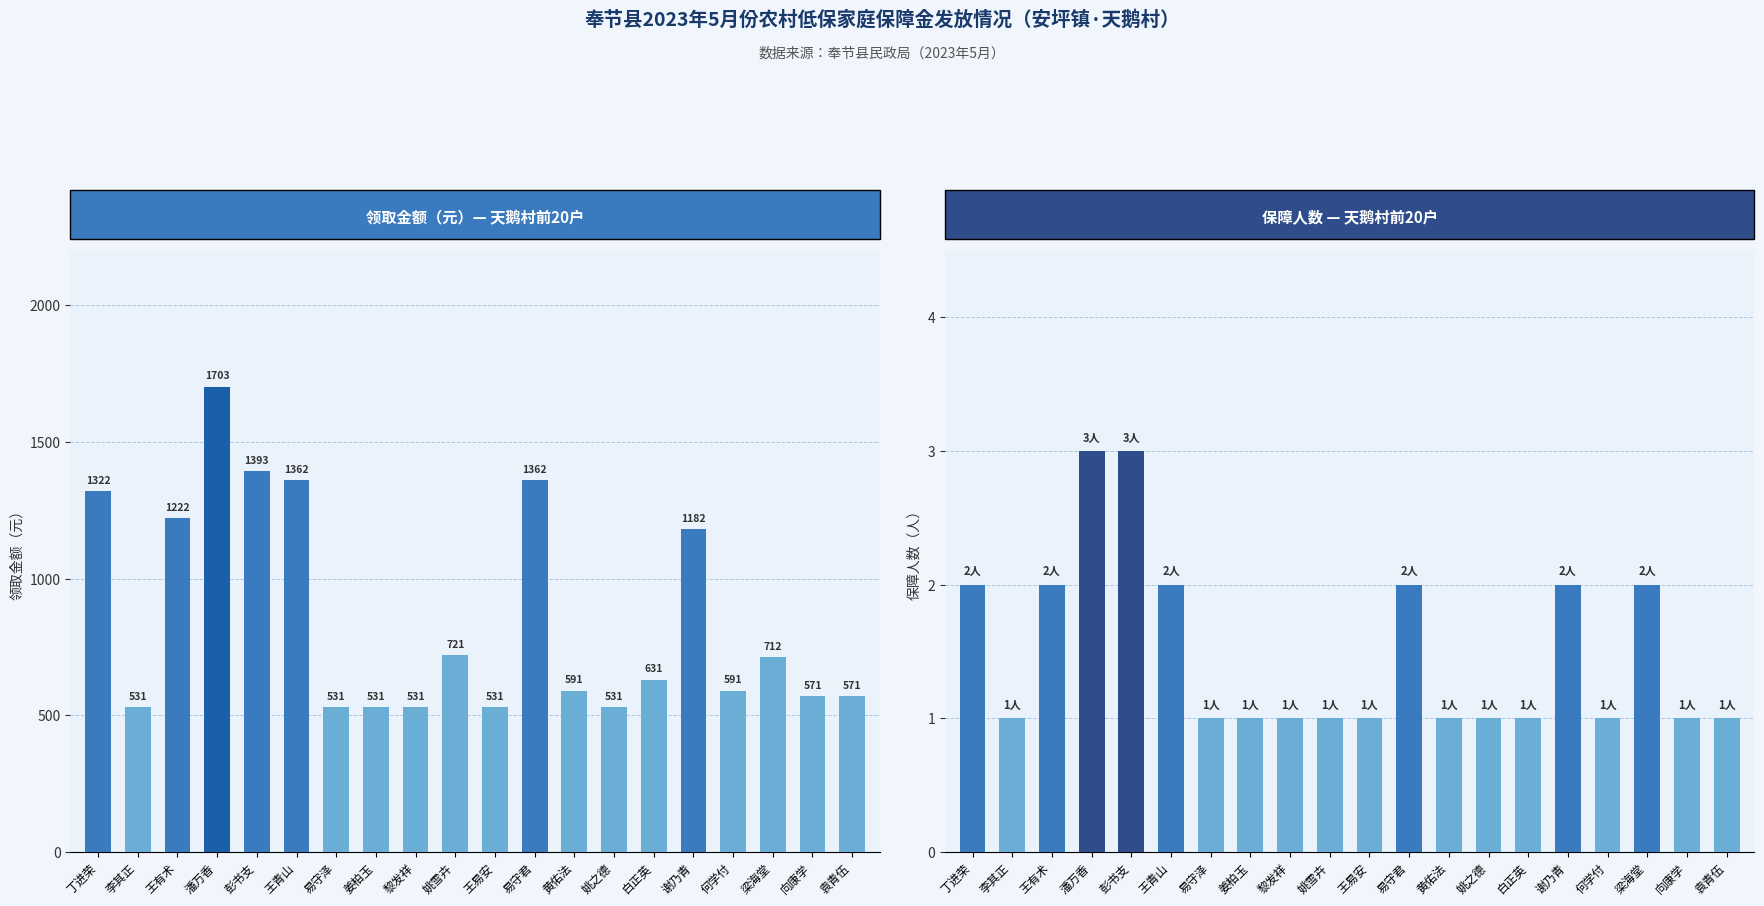

Reading right to left, extract all data points from this chart.

领取金额 (元): 袁青伍=571	向康学=571	梁海堂=712	何学付=591	谢乃青=1182	白正英=631	姚之德=531	黄佑法=591	易守君=1362	王易安=531	姚雪卉=721	黎发祥=531	姜柏玉=531	易守泽=531	王青山=1362	彭书支=1393	潘万香=1703	王有术=1222	李其正=531	丁进荣=1322
保障人数: 袁青伍=1	向康学=1	梁海堂=2	何学付=1	谢乃青=2	白正英=1	姚之德=1	黄佑法=1	易守君=2	王易安=1	姚雪卉=1	黎发祥=1	姜柏玉=1	易守泽=1	王青山=2	彭书支=3	潘万香=3	王有术=2	李其正=1	丁进荣=2